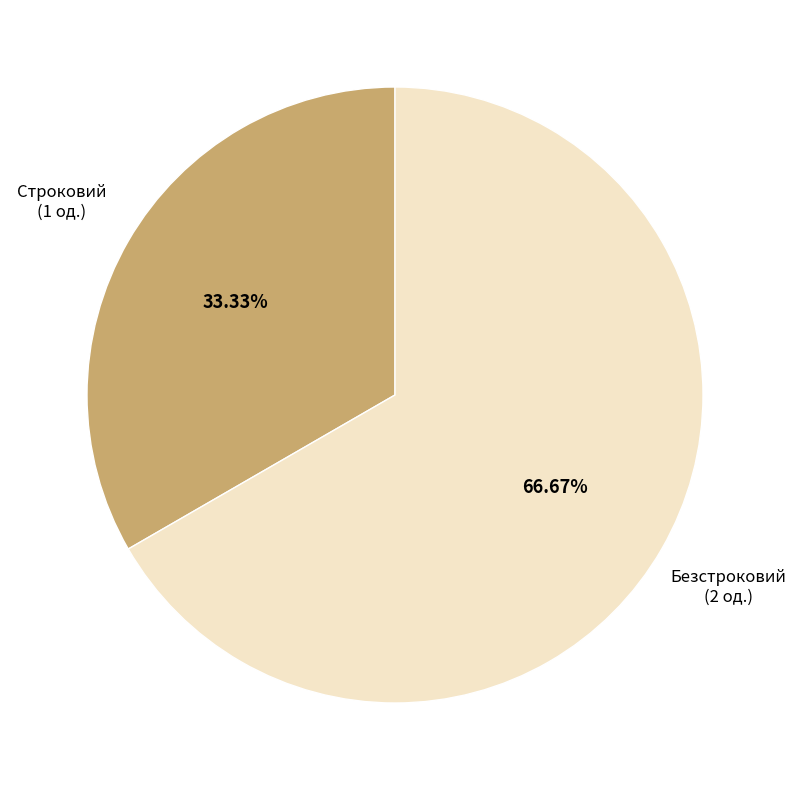

Is there a majority slice in this chart?

Yes